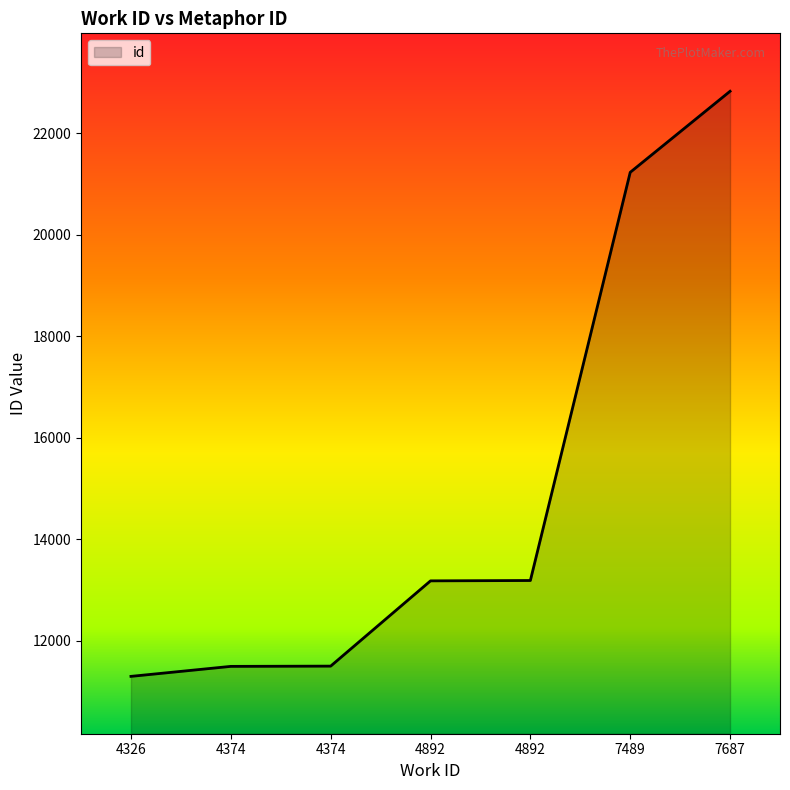

Which has a higher value, 7687 or 4374?

7687